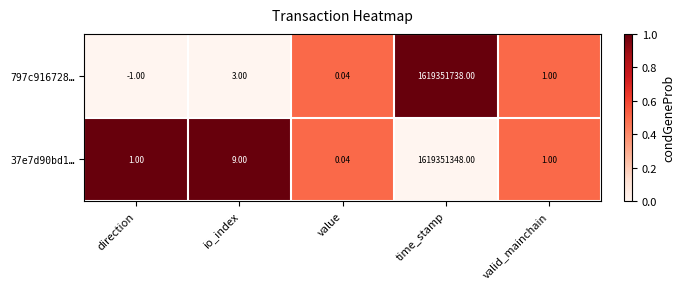

Which category has the lowest value in the 37e7d90bd1… series?

value